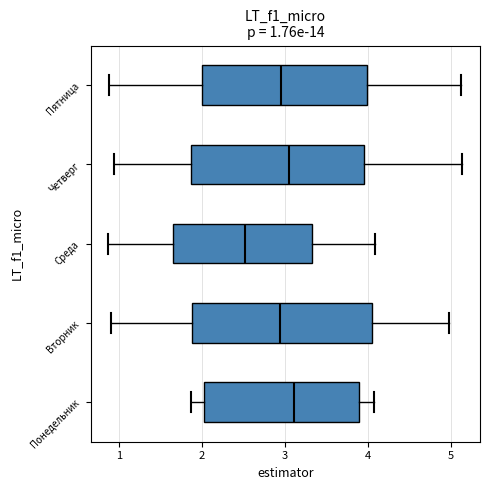

Which box's median line is the furthest to the left?

Среда